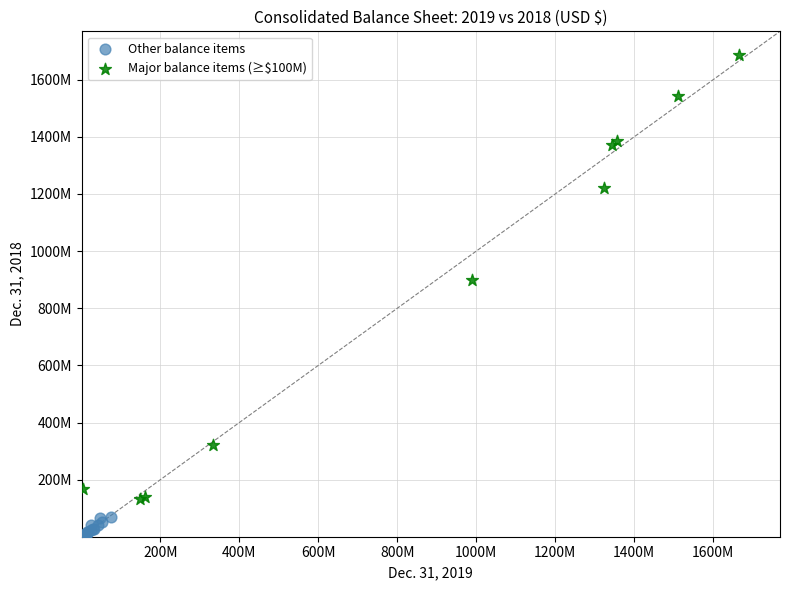

Which series reaches the minimum Y coordinate?

Other balance items